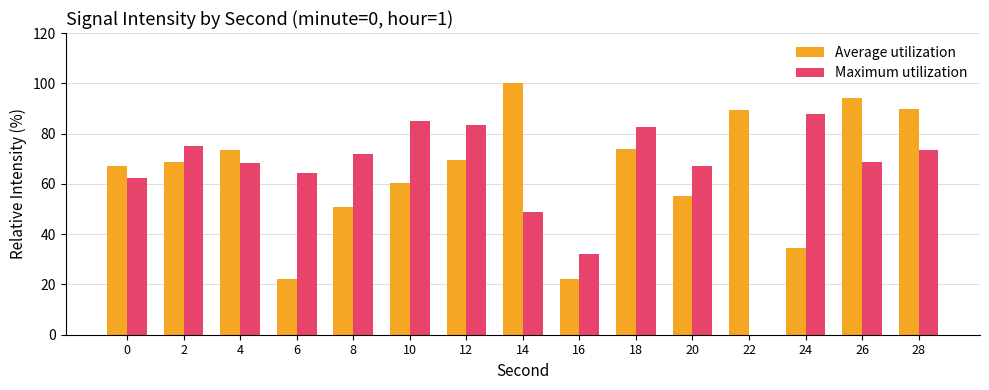

At which label is Maximum utilization closest to 43?

14